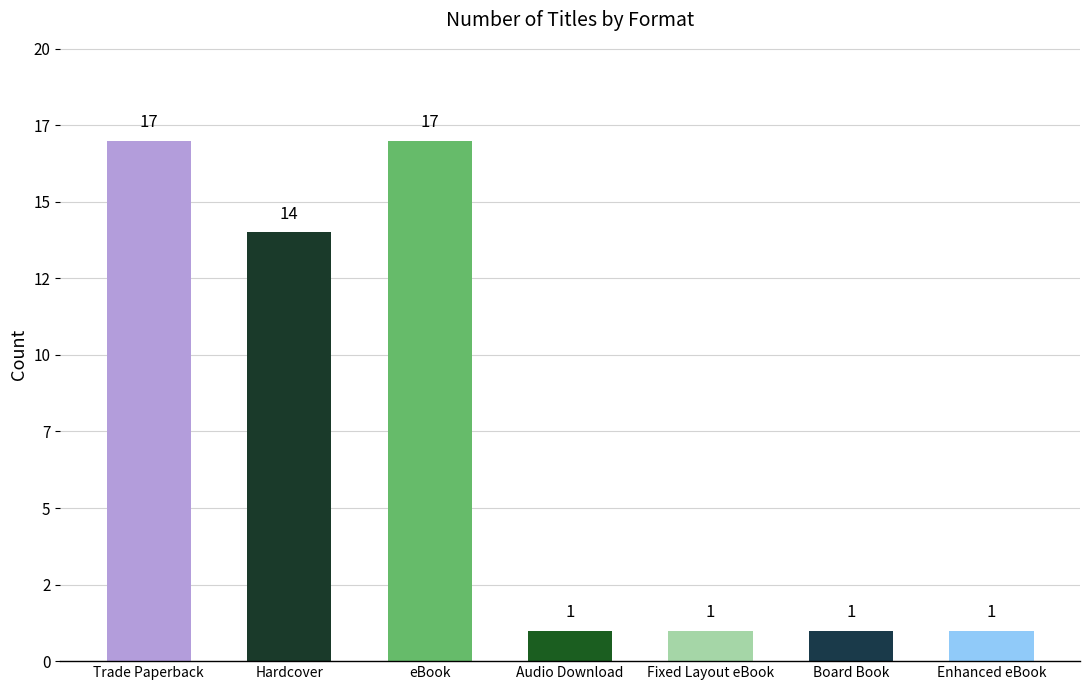

What is the minimum value shown in the chart?

1